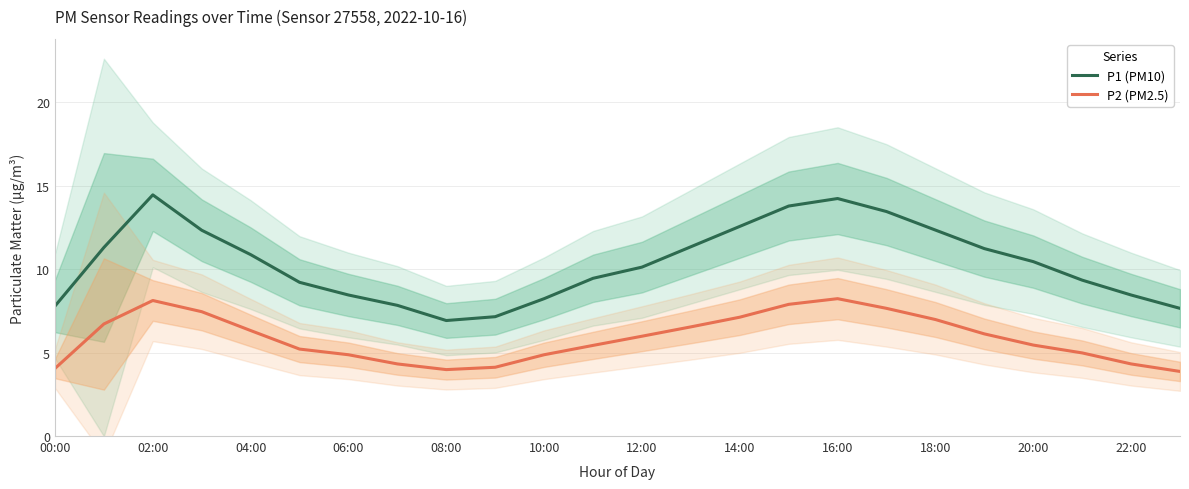

Read the P2 (PM2.5) value at 16:00.

8.2